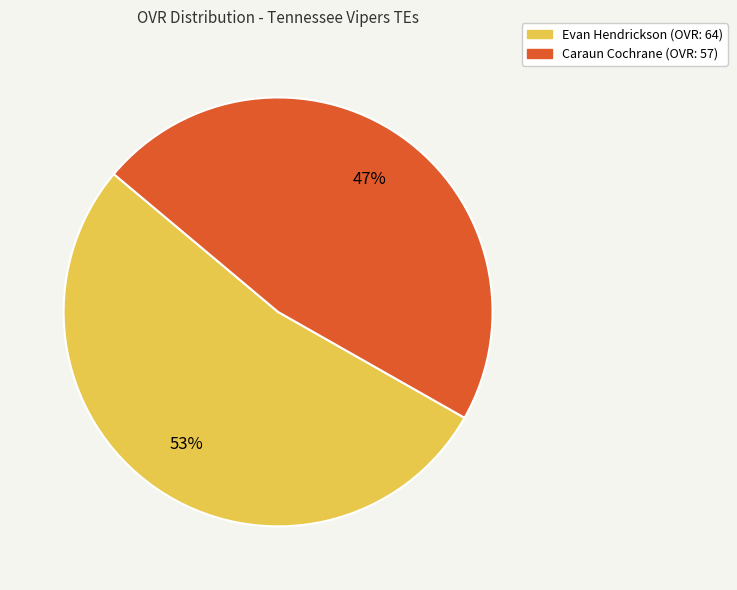

Is there any slice that represents more than half of the pie?

Yes